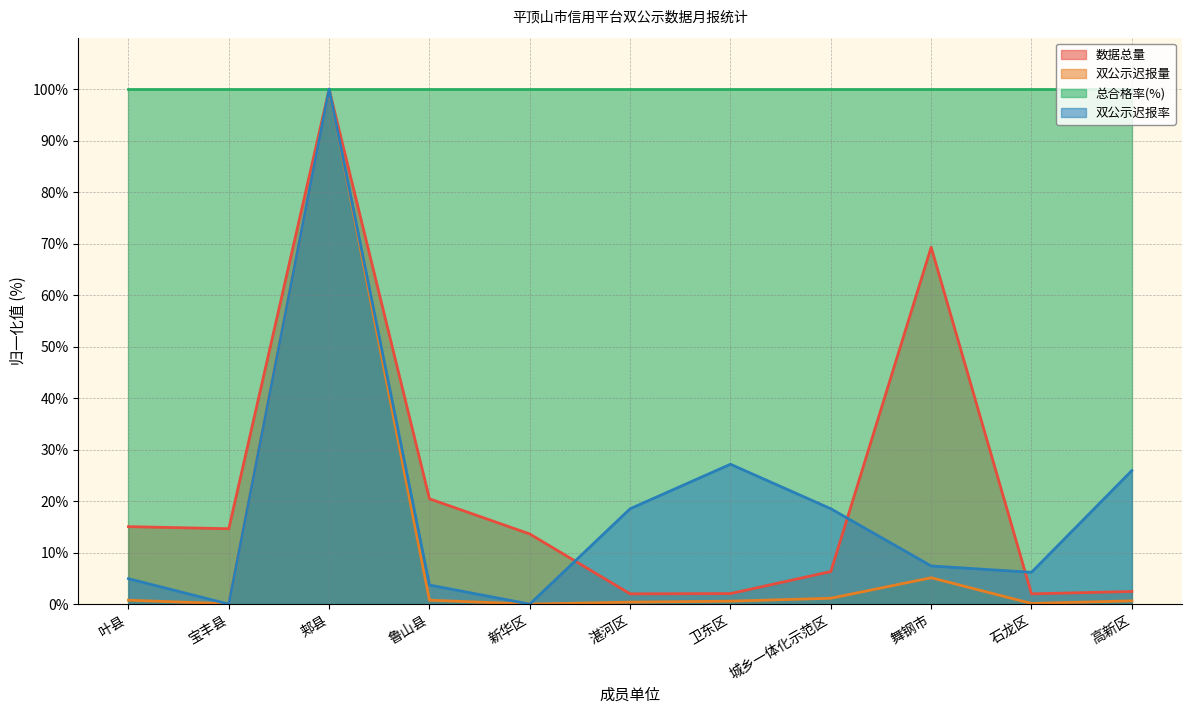

At which label is 双公示迟报率 closest to 50?

卫东区